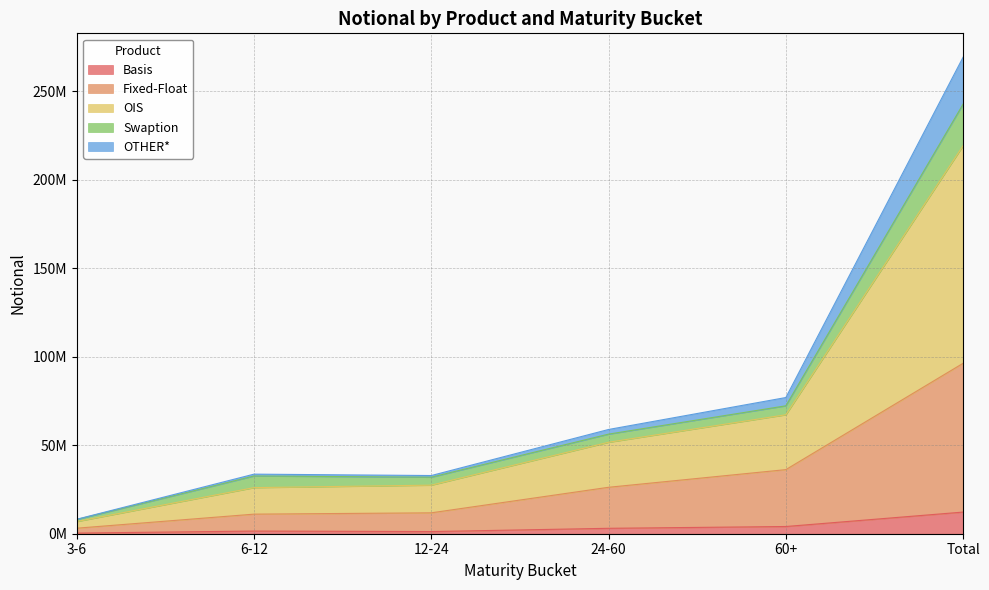

At which category does OTHER* reach its first local valley?

12-24